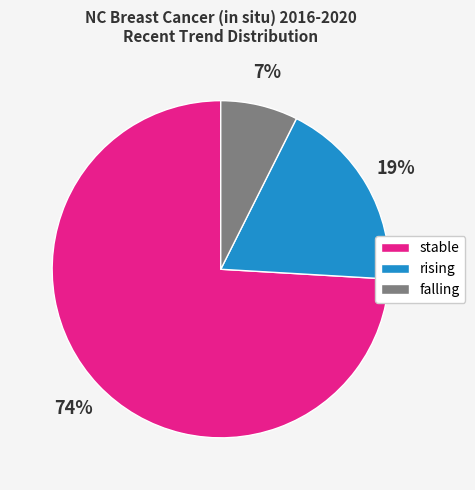

The falling slice represents 7% of the pie. True or false?

True